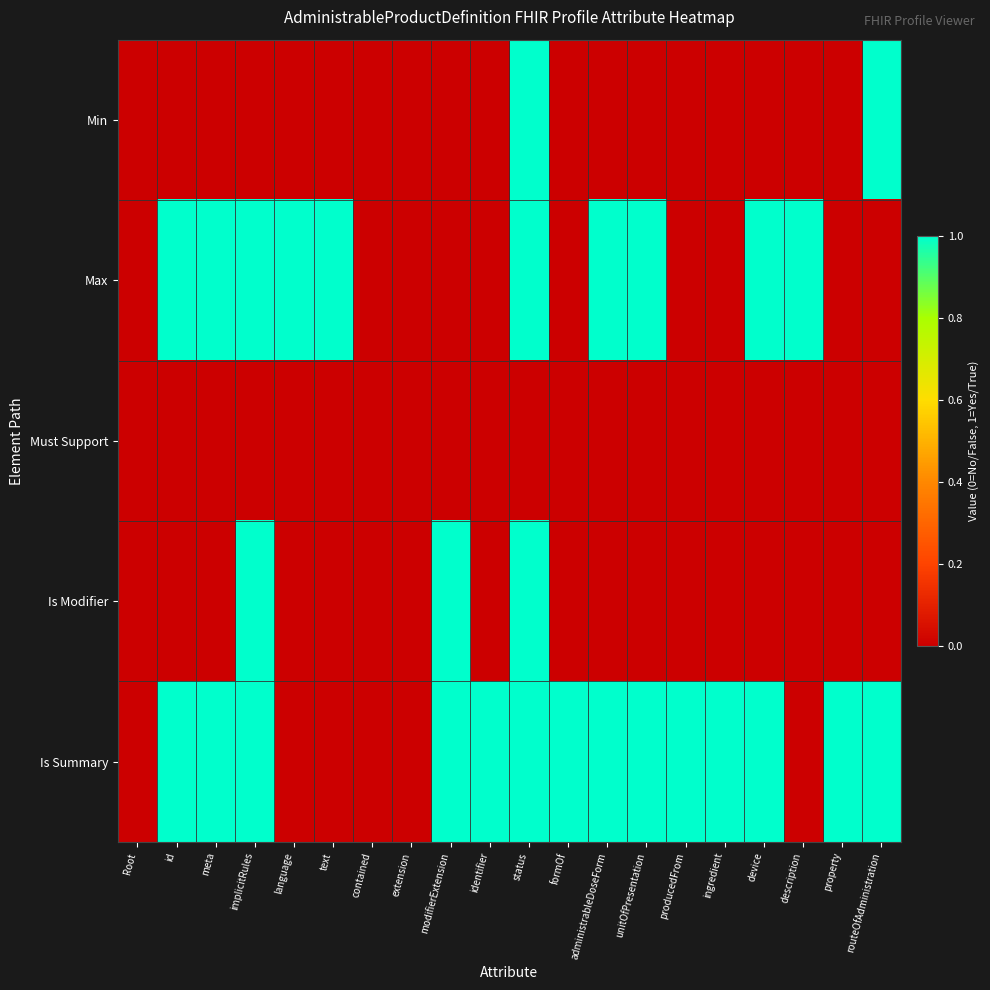

Reading right to left, list all the values displayed in this chart.

Min: routeOfAdministration=1	property=0	description=0	device=0	ingredient=0	producedFrom=0	unitOfPresentation=0	administrableDoseForm=0	formOf=0	status=1	identifier=0	modifierExtension=0	extension=0	contained=0	text=0	language=0	implicitRules=0	meta=0	id=0	Root=0
Max: routeOfAdministration=0	property=0	description=1	device=1	ingredient=0	producedFrom=0	unitOfPresentation=1	administrableDoseForm=1	formOf=0	status=1	identifier=0	modifierExtension=0	extension=0	contained=0	text=1	language=1	implicitRules=1	meta=1	id=1	Root=0
Must Support: routeOfAdministration=0	property=0	description=0	device=0	ingredient=0	producedFrom=0	unitOfPresentation=0	administrableDoseForm=0	formOf=0	status=0	identifier=0	modifierExtension=0	extension=0	contained=0	text=0	language=0	implicitRules=0	meta=0	id=0	Root=0
Is Modifier: routeOfAdministration=0	property=0	description=0	device=0	ingredient=0	producedFrom=0	unitOfPresentation=0	administrableDoseForm=0	formOf=0	status=1	identifier=0	modifierExtension=1	extension=0	contained=0	text=0	language=0	implicitRules=1	meta=0	id=0	Root=0
Is Summary: routeOfAdministration=1	property=1	description=0	device=1	ingredient=1	producedFrom=1	unitOfPresentation=1	administrableDoseForm=1	formOf=1	status=1	identifier=1	modifierExtension=1	extension=0	contained=0	text=0	language=0	implicitRules=1	meta=1	id=1	Root=0